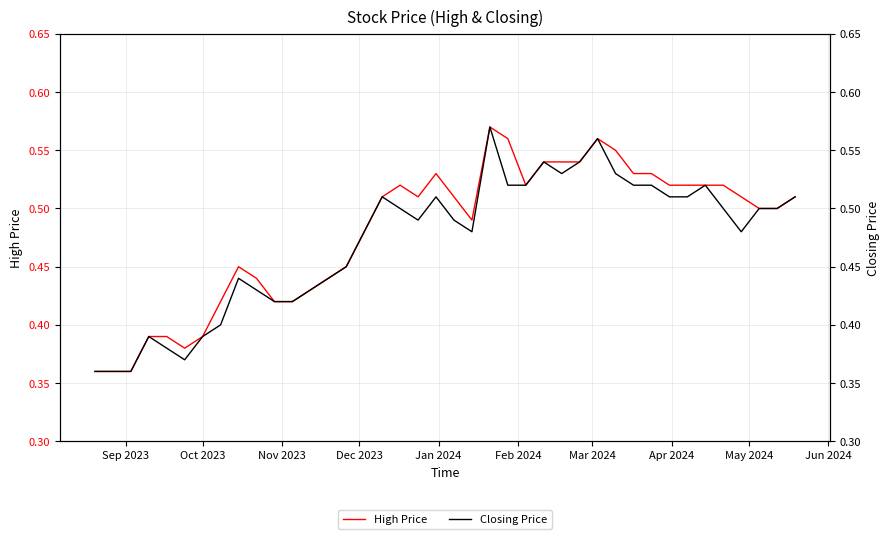

Count the number of data series in this chart.

2